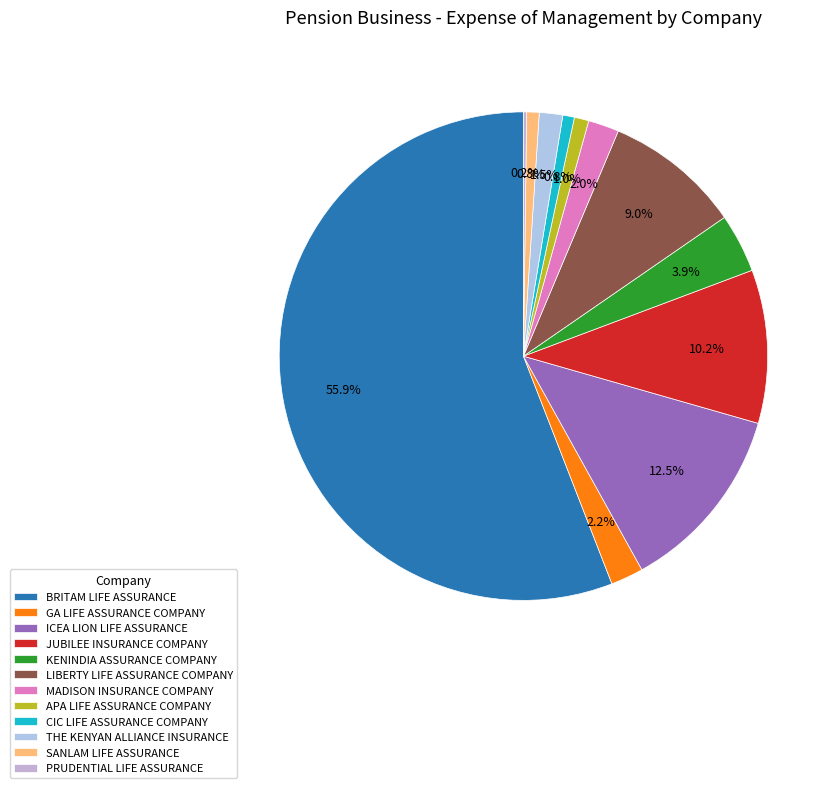

Does BRITAM LIFE ASSURANCE represent more than half of the total?

Yes